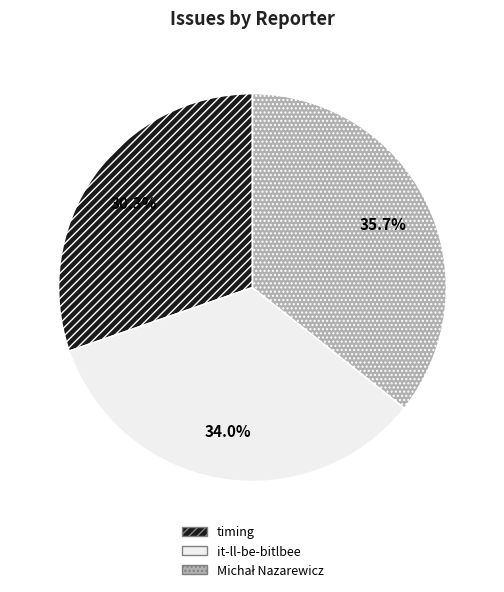

Is there a majority slice in this chart?

No